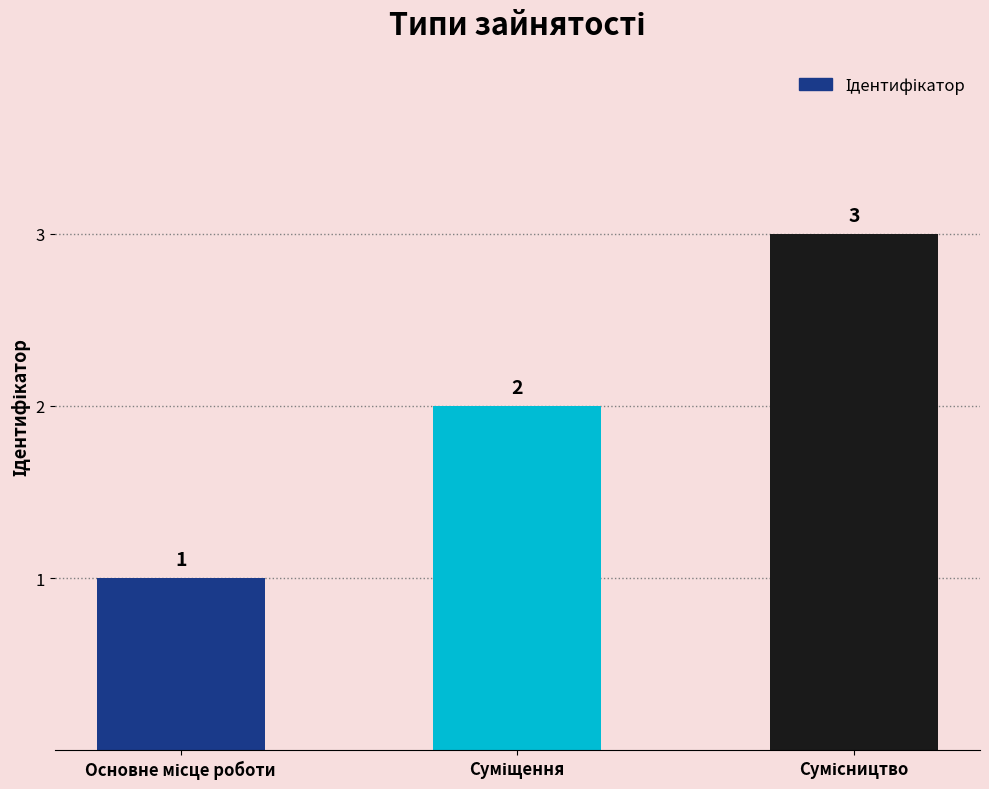

Count the values in the range 1 to 3.

3